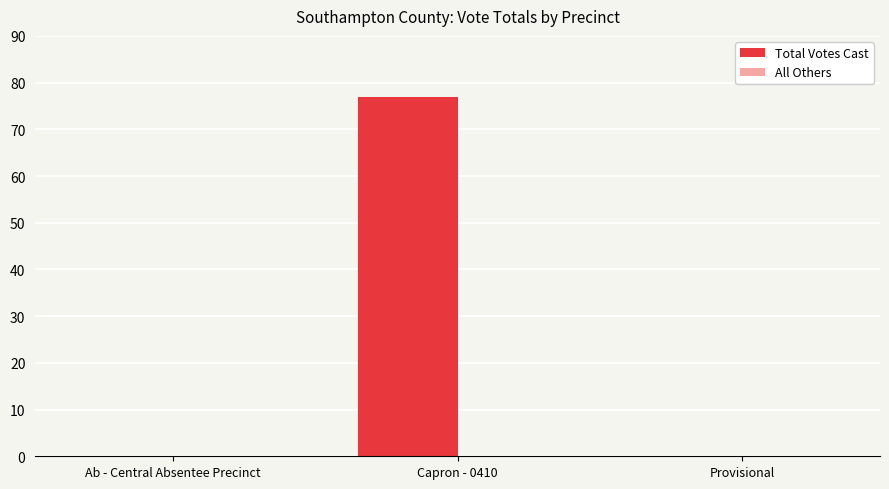

At which category does the chart reach its peak across all series?

Capron - 0410